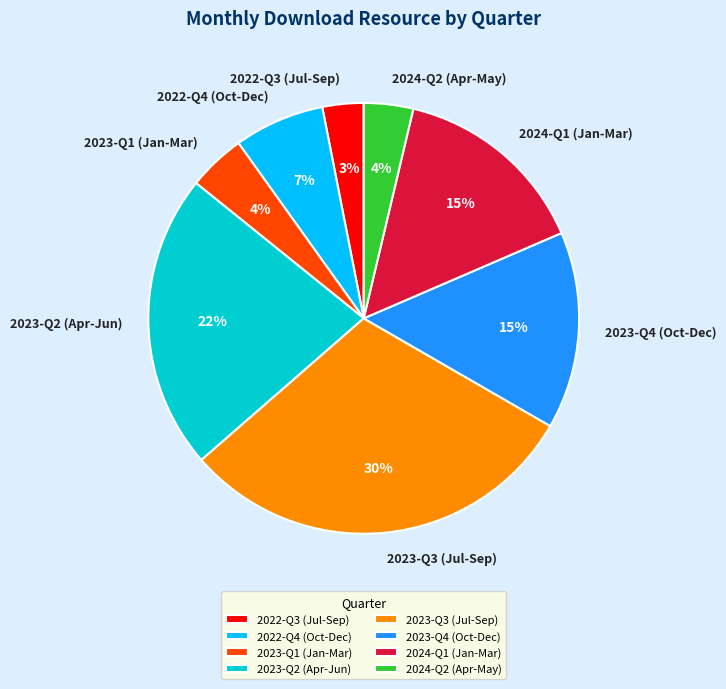

Between 2024-Q1 (Jan-Mar) and 2022-Q3 (Jul-Sep), which is larger?

2024-Q1 (Jan-Mar)